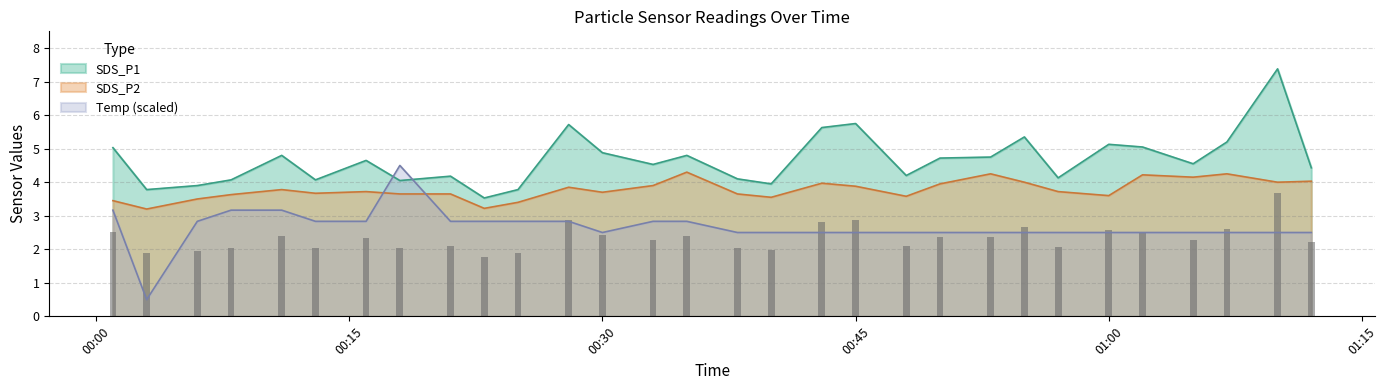

Does the chart contain stacked bars?

No